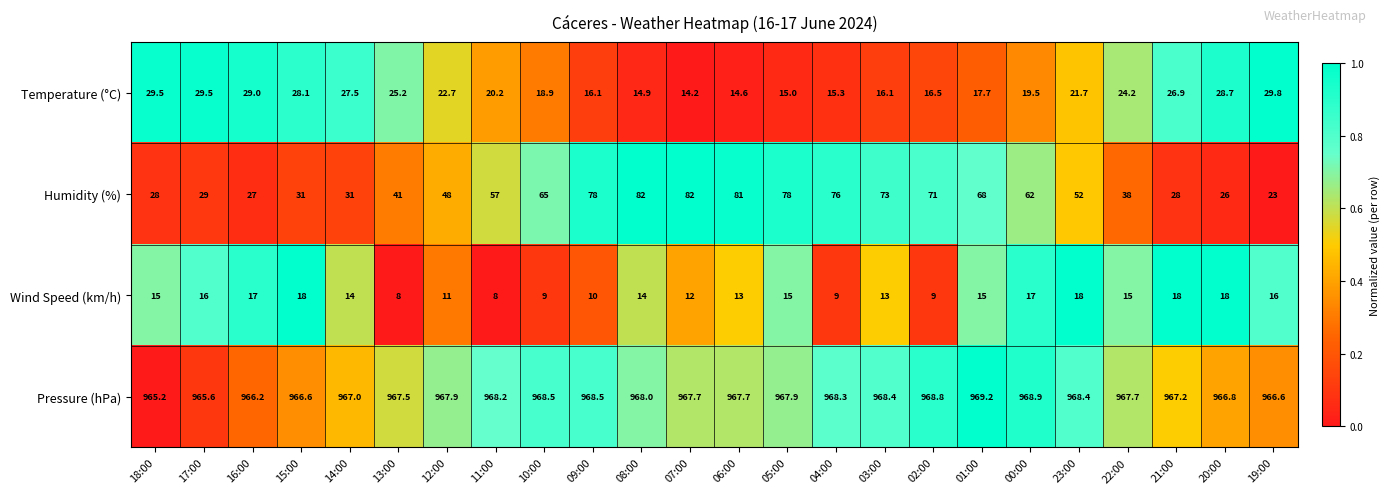

What is the maximum value for Humidity (%)?

82.0